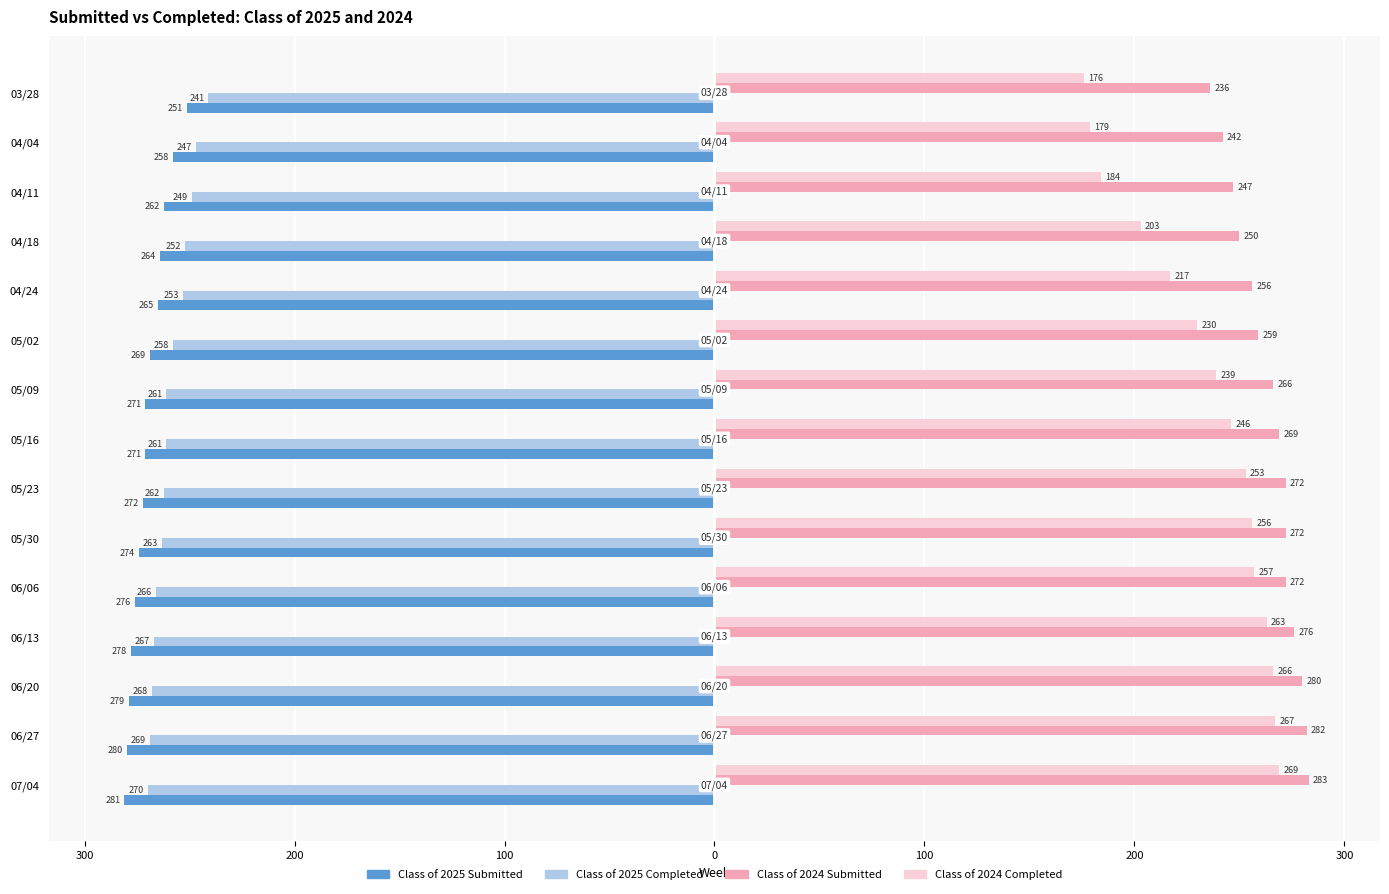

What is the value of the Class of 2024 Completed bar at the 12th from the left?

203